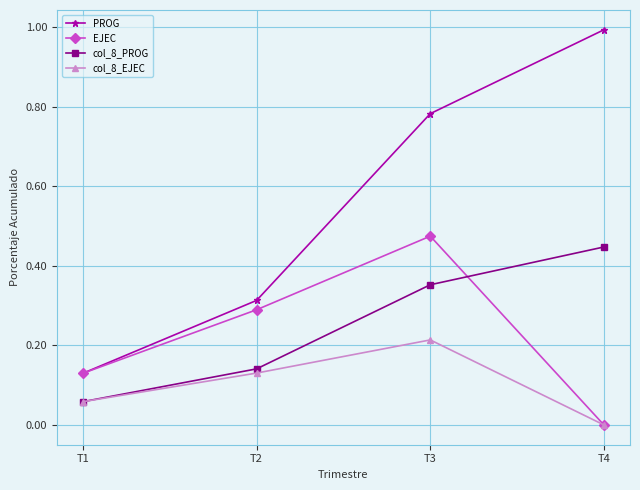

Which series has the widest spread of values?

PROG